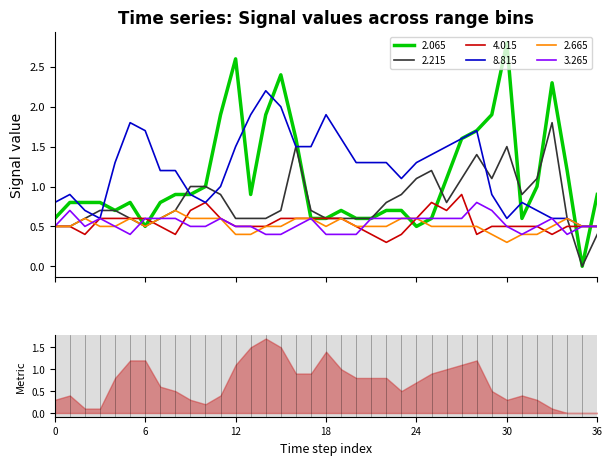

True or false: 4.015 has a value of 0.9 at 2012/03/13 00:40.

False